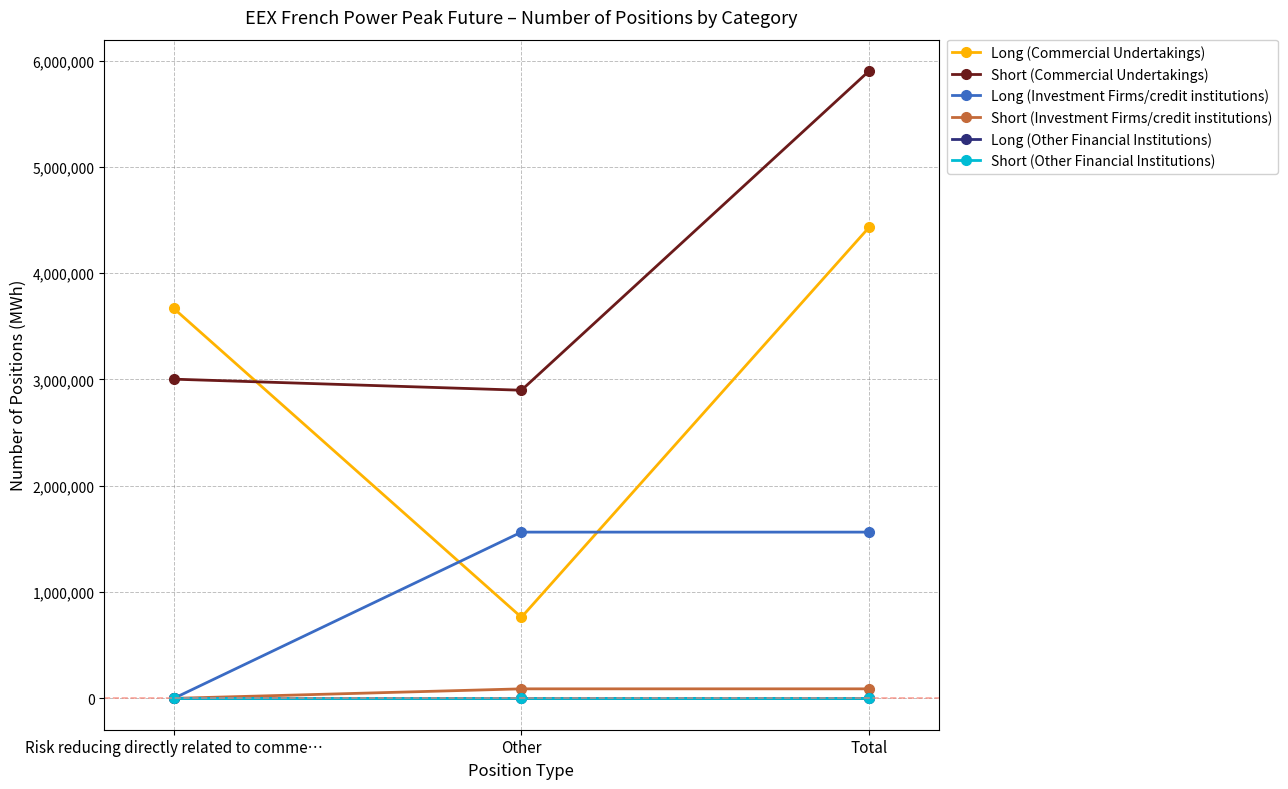

Is this an area chart (filled region under the line)?

No